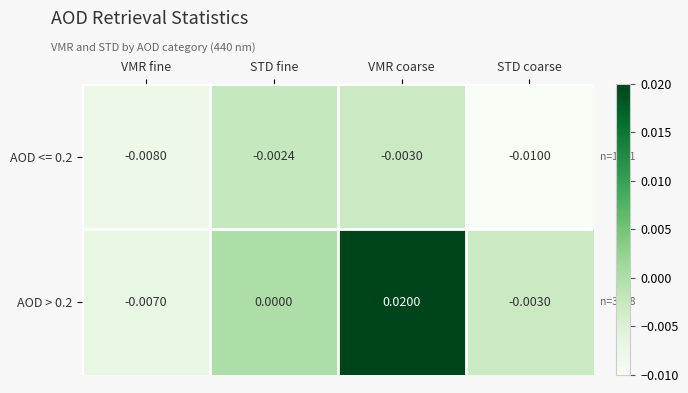

Count the number of data series in this chart.

2